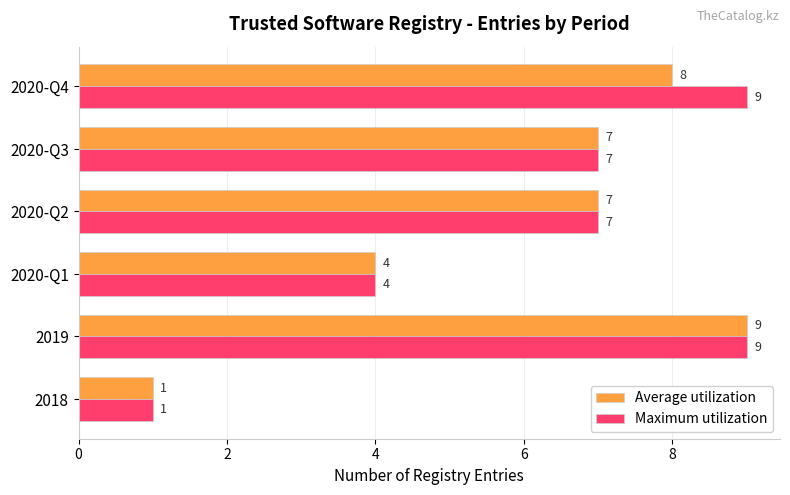

Which series has the largest total across all categories?

Maximum utilization